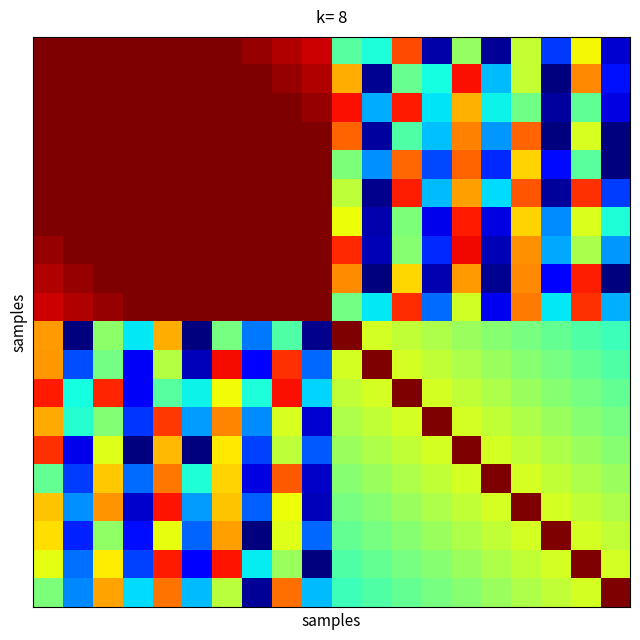

How many series are shown in this chart?

20